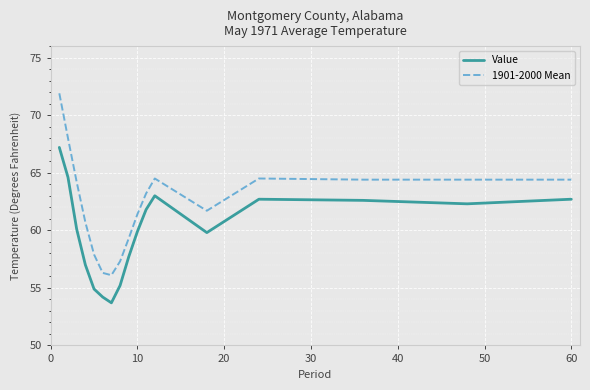

True or false: 1901-2000 Mean and Value intersect in this chart.

False